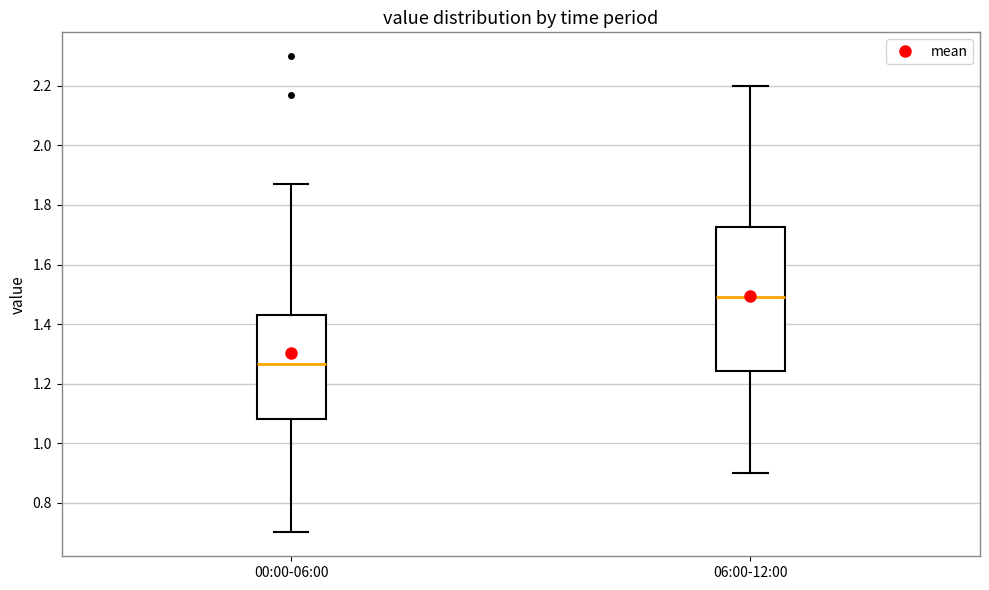

Reading left to right, transcribe this box plot: for each box, give where its median line is, the range the box spans, and where its two whiskers end, as read against the y-axis. The values are not printed on the chart, so give them approximately, as read against the axis.

00:00-06:00: median 1.26, box 1.08 to 1.44, whiskers 0.70 to 1.88
06:00-12:00: median 1.50, box 1.24 to 1.72, whiskers 0.90 to 2.20